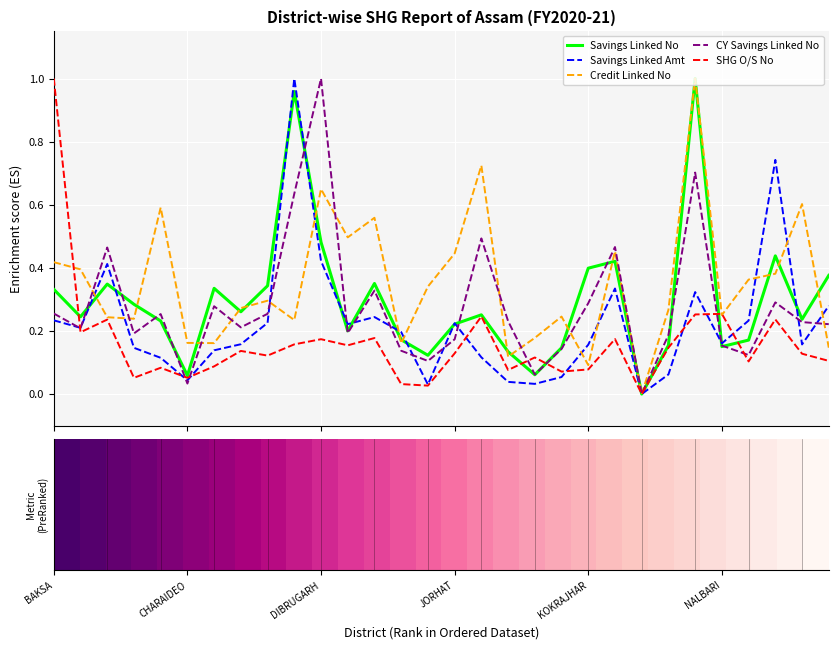

Does the chart have visible grid lines?

Yes